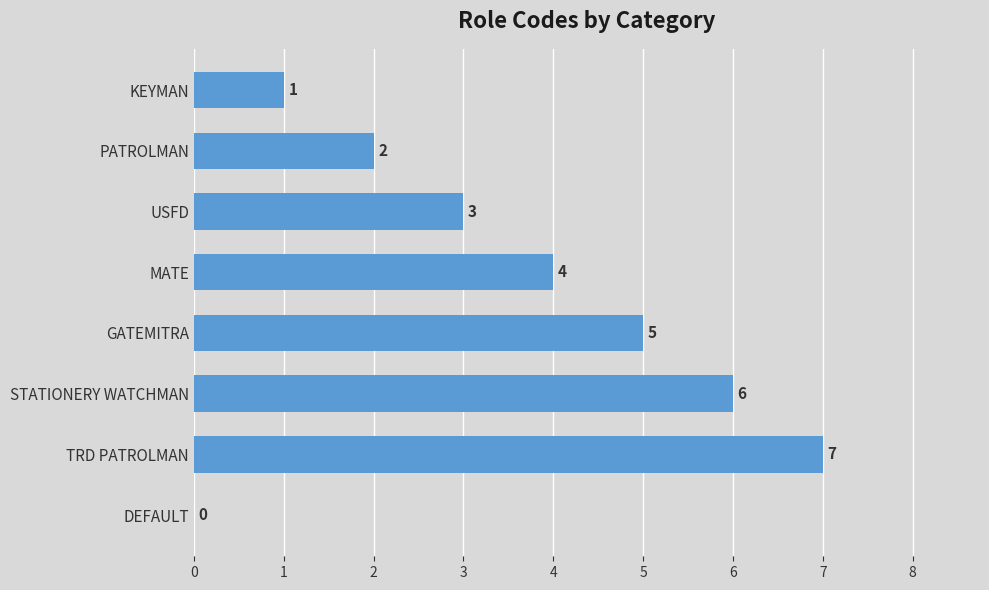

True or false: the data shows 2 at STATIONERY WATCHMAN.

False